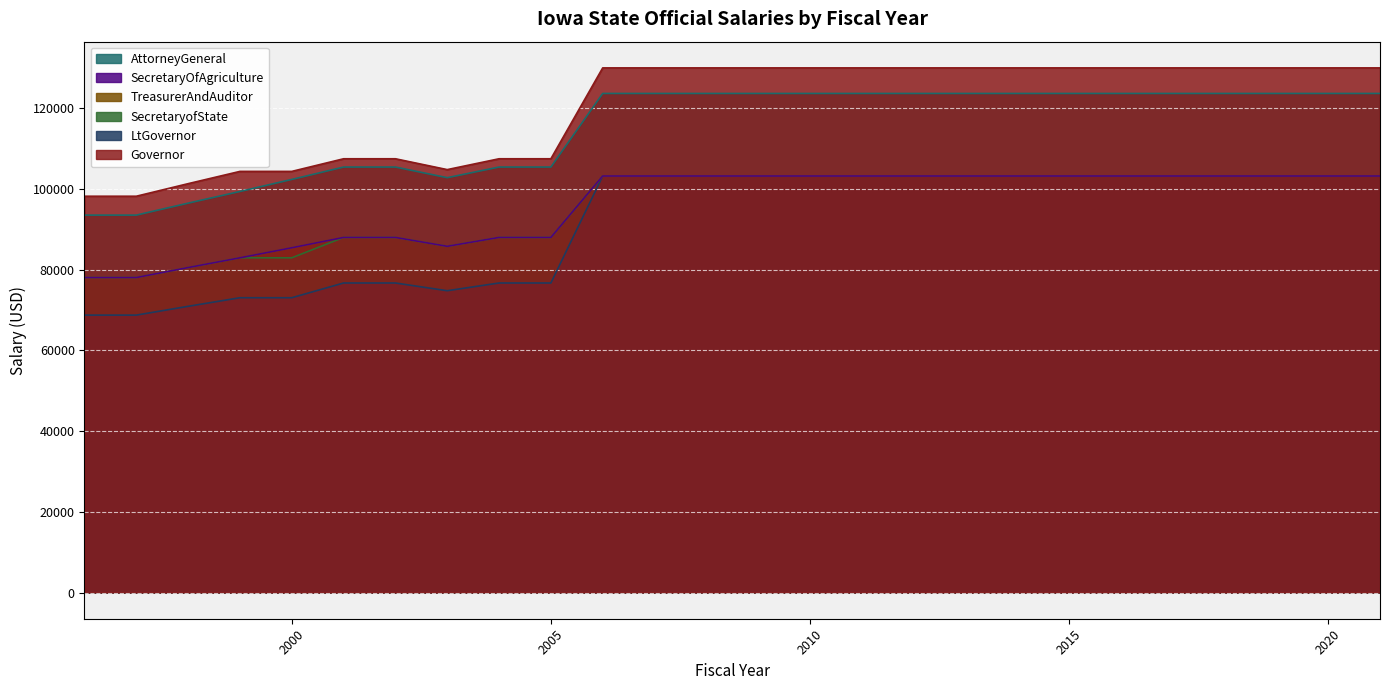

The value of LtGovernor at 1999 is 73048. True or false?

True